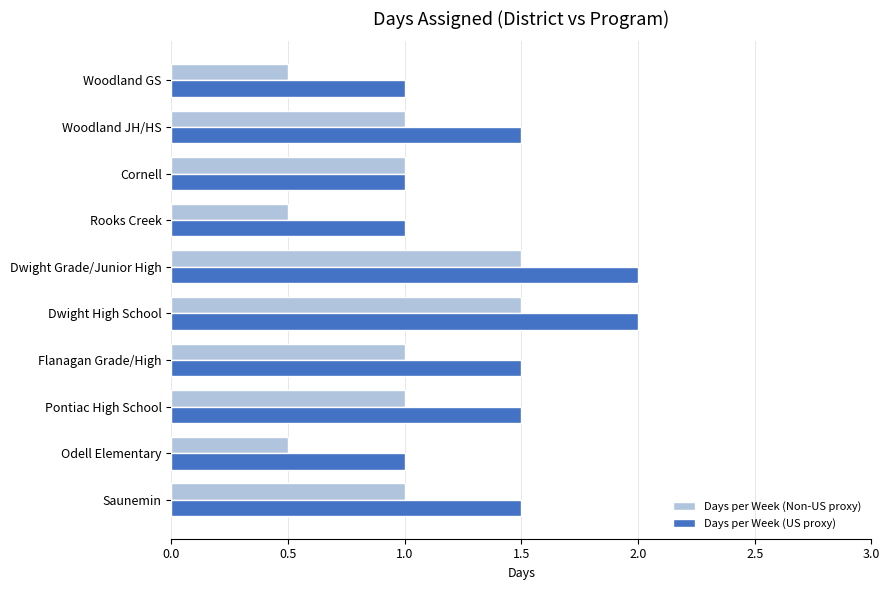

What is the difference between the highest and lowest values at Rooks Creek?

0.5